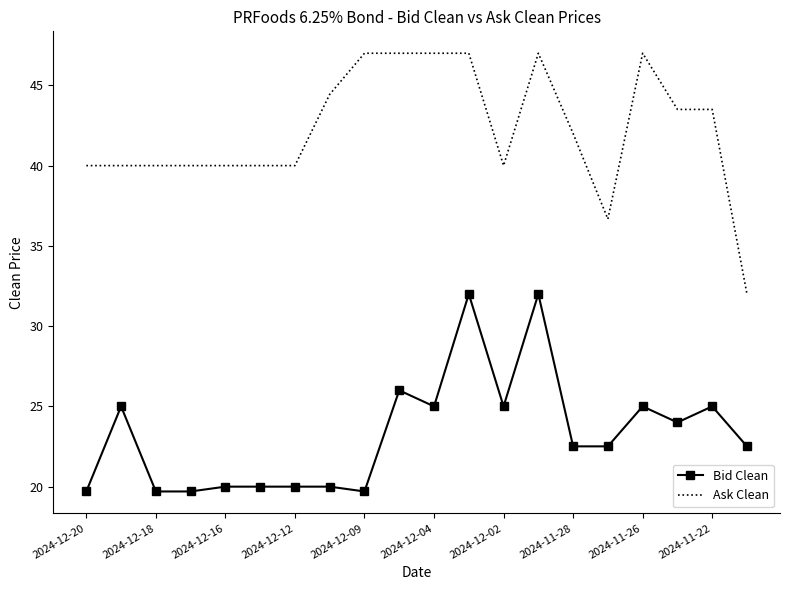

What is the average value of the Bid Clean series?

23.3